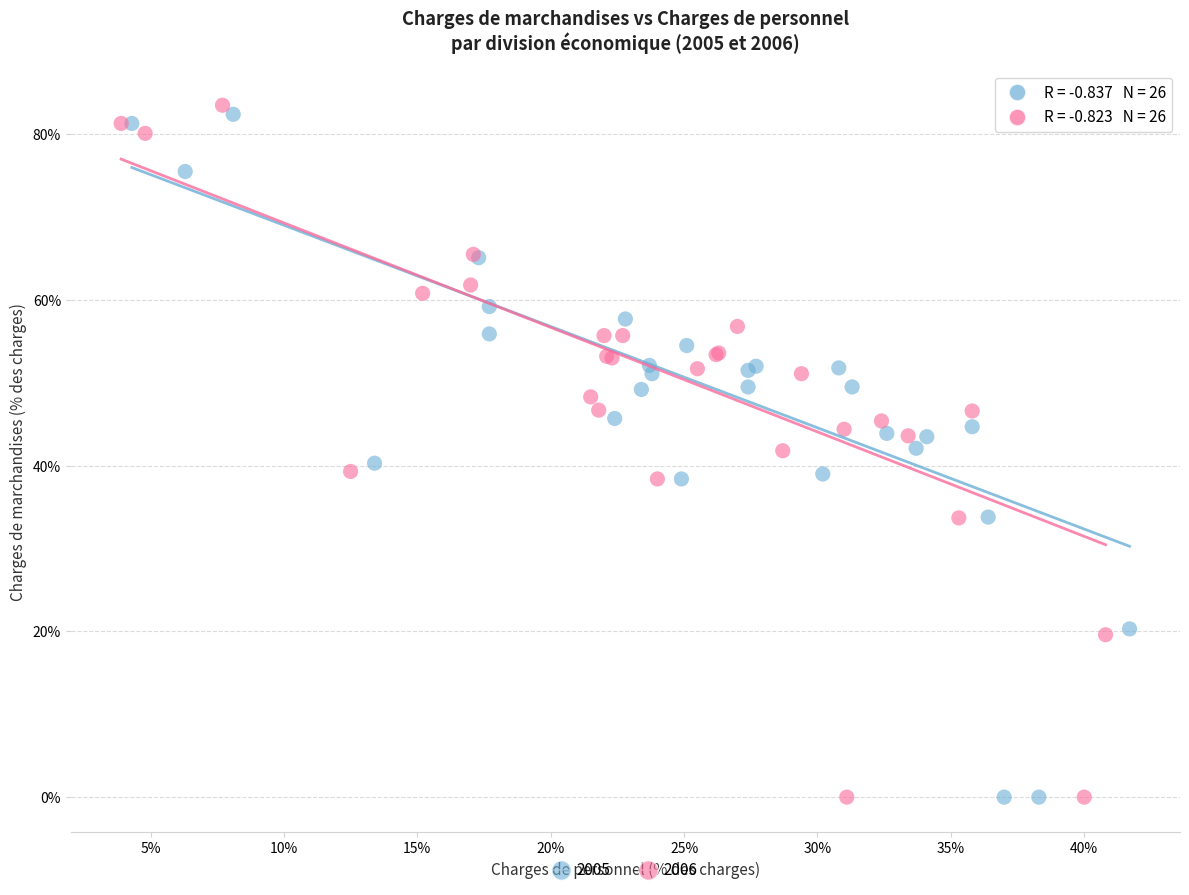

Which series reaches the maximum Y coordinate?

2006